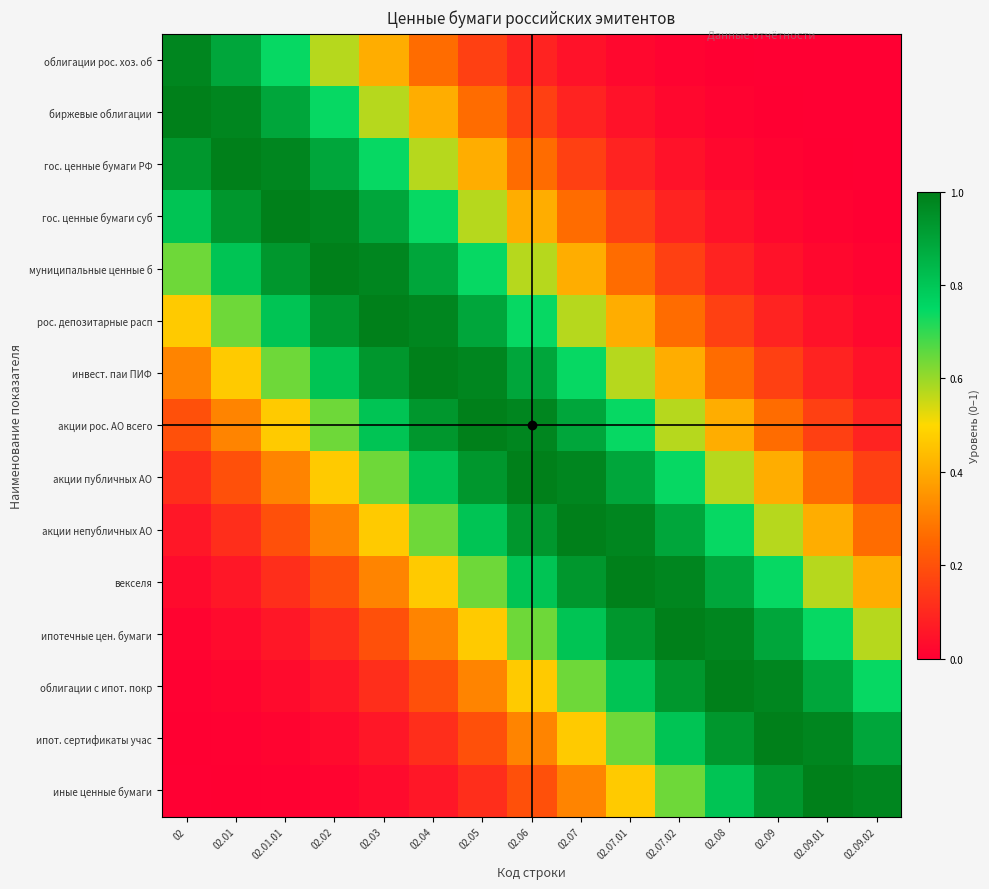

Reading left to right, extract all data points from this chart.

облигации рос. хоз. об: 02=1.0	02.01=0.9	02.01.01=0.7	02.02=0.6	02.03=0.4	02.04=0.3	02.05=0.2	02.06=0.1	02.07=0.0	02.07.01=0.0	02.07.02=0.0	02.08=0.0	02.09=0.0	02.09.01=0.0	02.09.02=0.0
биржевые облигации: 02=1.0	02.01=1.0	02.01.01=0.9	02.02=0.7	02.03=0.6	02.04=0.4	02.05=0.3	02.06=0.2	02.07=0.1	02.07.01=0.0	02.07.02=0.0	02.08=0.0	02.09=0.0	02.09.01=0.0	02.09.02=0.0
гос. ценные бумаги РФ: 02=0.9	02.01=1.0	02.01.01=1.0	02.02=0.9	02.03=0.7	02.04=0.6	02.05=0.4	02.06=0.3	02.07=0.2	02.07.01=0.1	02.07.02=0.0	02.08=0.0	02.09=0.0	02.09.01=0.0	02.09.02=0.0
гос. ценные бумаги суб: 02=0.8	02.01=0.9	02.01.01=1.0	02.02=1.0	02.03=0.9	02.04=0.7	02.05=0.6	02.06=0.4	02.07=0.3	02.07.01=0.2	02.07.02=0.1	02.08=0.0	02.09=0.0	02.09.01=0.0	02.09.02=0.0
муниципальные ценные б: 02=0.6	02.01=0.8	02.01.01=0.9	02.02=1.0	02.03=1.0	02.04=0.9	02.05=0.7	02.06=0.6	02.07=0.4	02.07.01=0.3	02.07.02=0.2	02.08=0.1	02.09=0.0	02.09.01=0.0	02.09.02=0.0
рос. депозитарные расп: 02=0.5	02.01=0.6	02.01.01=0.8	02.02=0.9	02.03=1.0	02.04=1.0	02.05=0.9	02.06=0.7	02.07=0.6	02.07.01=0.4	02.07.02=0.3	02.08=0.2	02.09=0.1	02.09.01=0.0	02.09.02=0.0
инвест. паи ПИФ: 02=0.3	02.01=0.5	02.01.01=0.6	02.02=0.8	02.03=0.9	02.04=1.0	02.05=1.0	02.06=0.9	02.07=0.7	02.07.01=0.6	02.07.02=0.4	02.08=0.3	02.09=0.2	02.09.01=0.1	02.09.02=0.0
акции рос. АО всего: 02=0.2	02.01=0.3	02.01.01=0.5	02.02=0.6	02.03=0.8	02.04=0.9	02.05=1.0	02.06=1.0	02.07=0.9	02.07.01=0.7	02.07.02=0.6	02.08=0.4	02.09=0.3	02.09.01=0.2	02.09.02=0.1
акции публичных АО: 02=0.1	02.01=0.2	02.01.01=0.3	02.02=0.5	02.03=0.6	02.04=0.8	02.05=0.9	02.06=1.0	02.07=1.0	02.07.01=0.9	02.07.02=0.7	02.08=0.6	02.09=0.4	02.09.01=0.3	02.09.02=0.2
акции непубличных АО: 02=0.1	02.01=0.1	02.01.01=0.2	02.02=0.3	02.03=0.5	02.04=0.6	02.05=0.8	02.06=0.9	02.07=1.0	02.07.01=1.0	02.07.02=0.9	02.08=0.7	02.09=0.6	02.09.01=0.4	02.09.02=0.3
векселя: 02=0.0	02.01=0.1	02.01.01=0.1	02.02=0.2	02.03=0.3	02.04=0.5	02.05=0.6	02.06=0.8	02.07=0.9	02.07.01=1.0	02.07.02=1.0	02.08=0.9	02.09=0.7	02.09.01=0.6	02.09.02=0.4
ипотечные цен. бумаги: 02=0.0	02.01=0.0	02.01.01=0.1	02.02=0.1	02.03=0.2	02.04=0.3	02.05=0.5	02.06=0.6	02.07=0.8	02.07.01=0.9	02.07.02=1.0	02.08=1.0	02.09=0.9	02.09.01=0.7	02.09.02=0.6
облигации с ипот. покр: 02=0.0	02.01=0.0	02.01.01=0.0	02.02=0.1	02.03=0.1	02.04=0.2	02.05=0.3	02.06=0.5	02.07=0.6	02.07.01=0.8	02.07.02=0.9	02.08=1.0	02.09=1.0	02.09.01=0.9	02.09.02=0.7
ипот. сертификаты учас: 02=0.0	02.01=0.0	02.01.01=0.0	02.02=0.0	02.03=0.1	02.04=0.1	02.05=0.2	02.06=0.3	02.07=0.5	02.07.01=0.6	02.07.02=0.8	02.08=0.9	02.09=1.0	02.09.01=1.0	02.09.02=0.9
иные ценные бумаги: 02=0.0	02.01=0.0	02.01.01=0.0	02.02=0.0	02.03=0.0	02.04=0.1	02.05=0.1	02.06=0.2	02.07=0.3	02.07.01=0.5	02.07.02=0.6	02.08=0.8	02.09=0.9	02.09.01=1.0	02.09.02=1.0